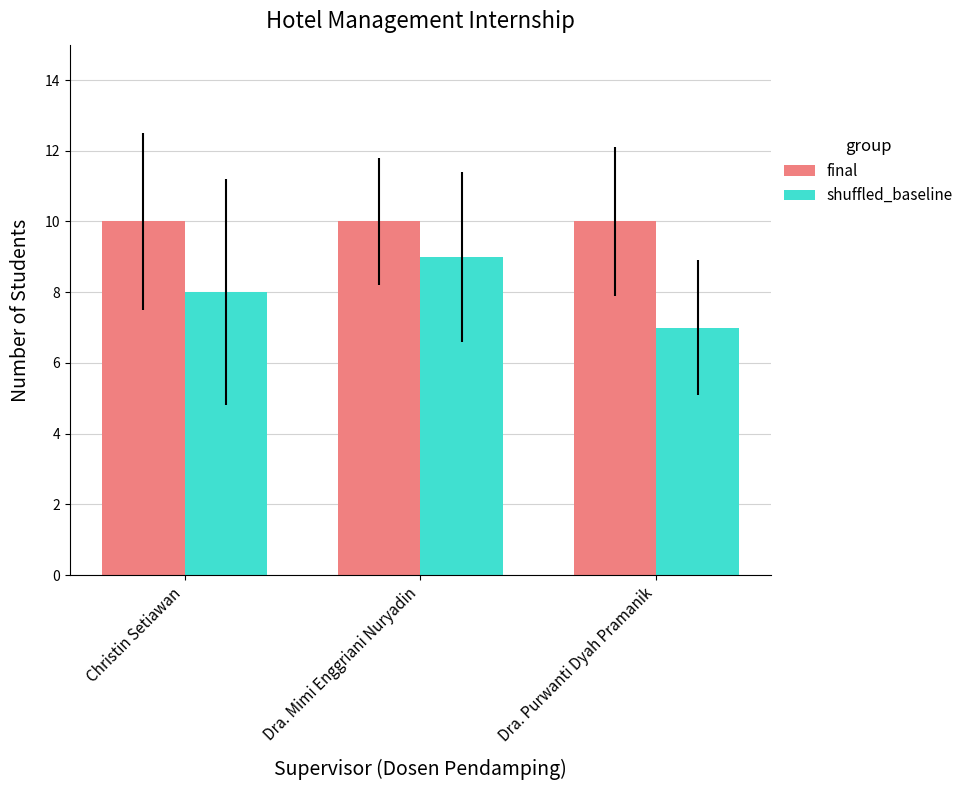

What is the spread (max minus min) of values at Dra. Mimi Enggriani Nuryadin?

1